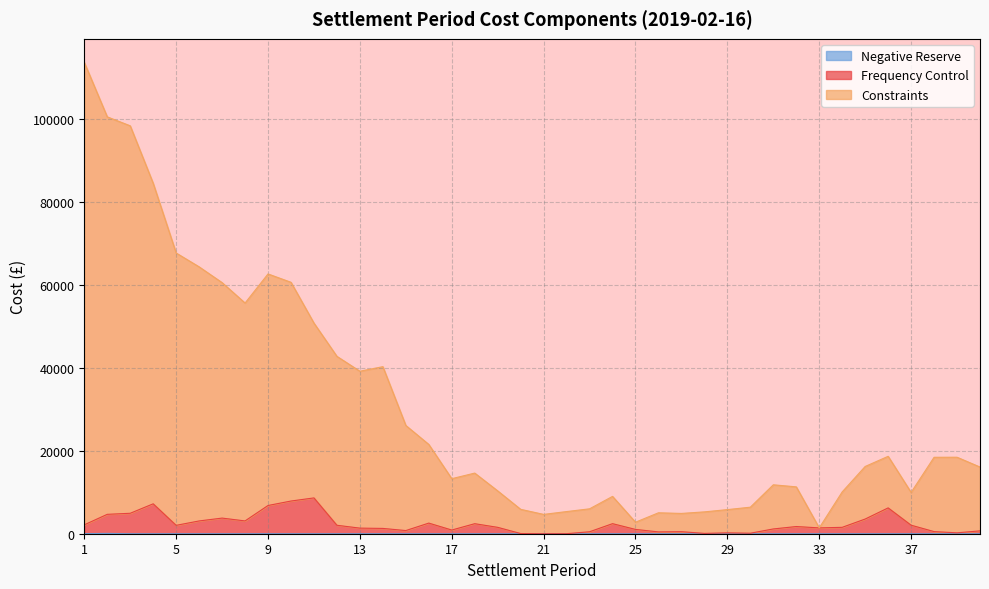

What is the difference between the highest and lowest values at 18?

14620.1